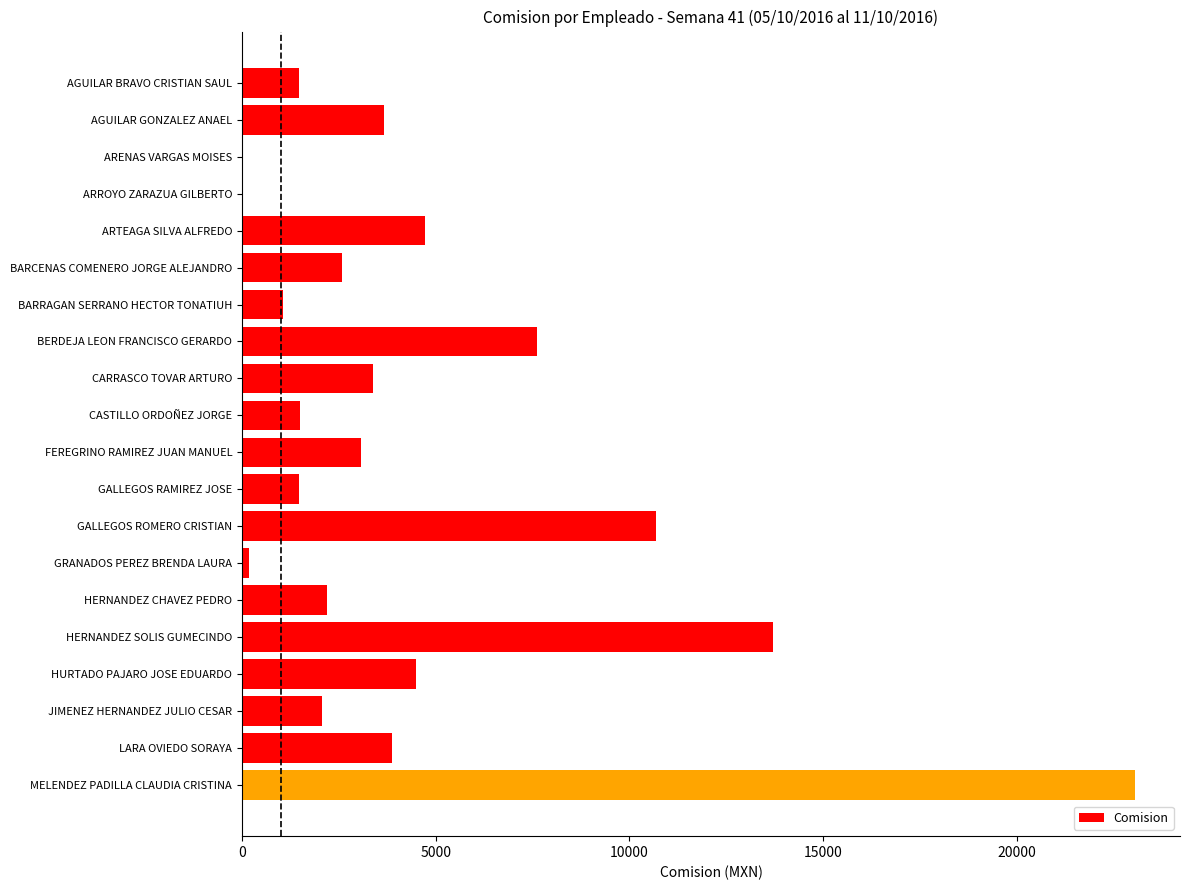

The value at CARRASCO TOVAR ARTURO is 4496.3. True or false?

False